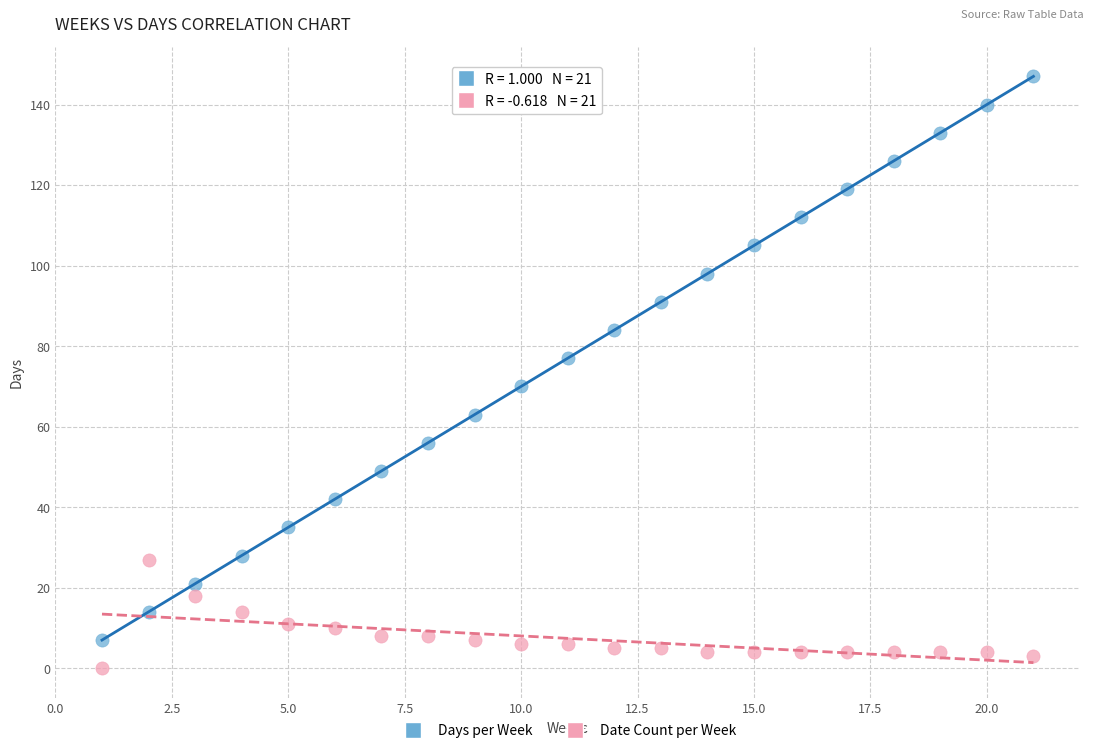

Across all data points, what is the range of X values (max minus min)?

20